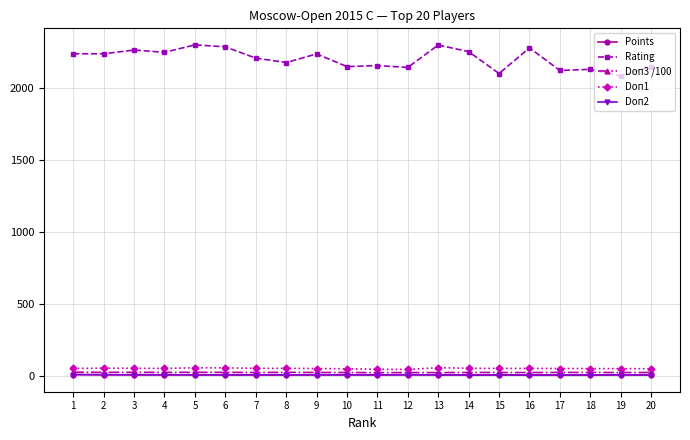

How many lines are shown in the chart?

5